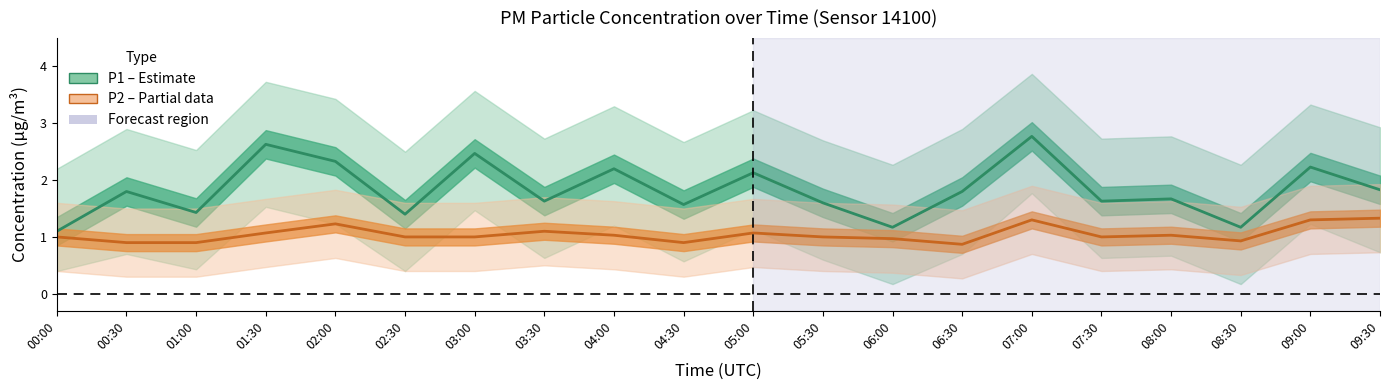

What is the label of the 11th point from the right?

04:30